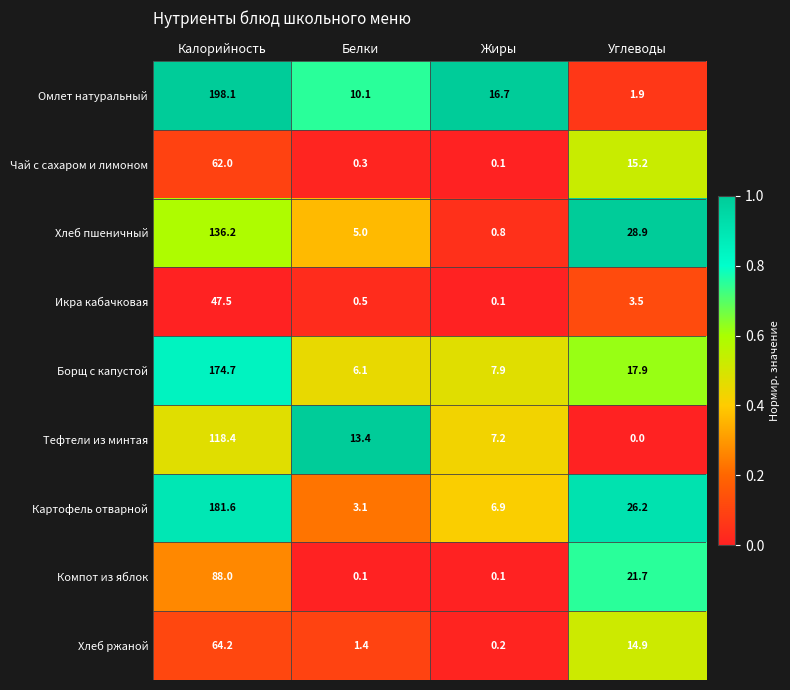

The Икра кабачковая series shows 47.5 at Калорийность. True or false?

True